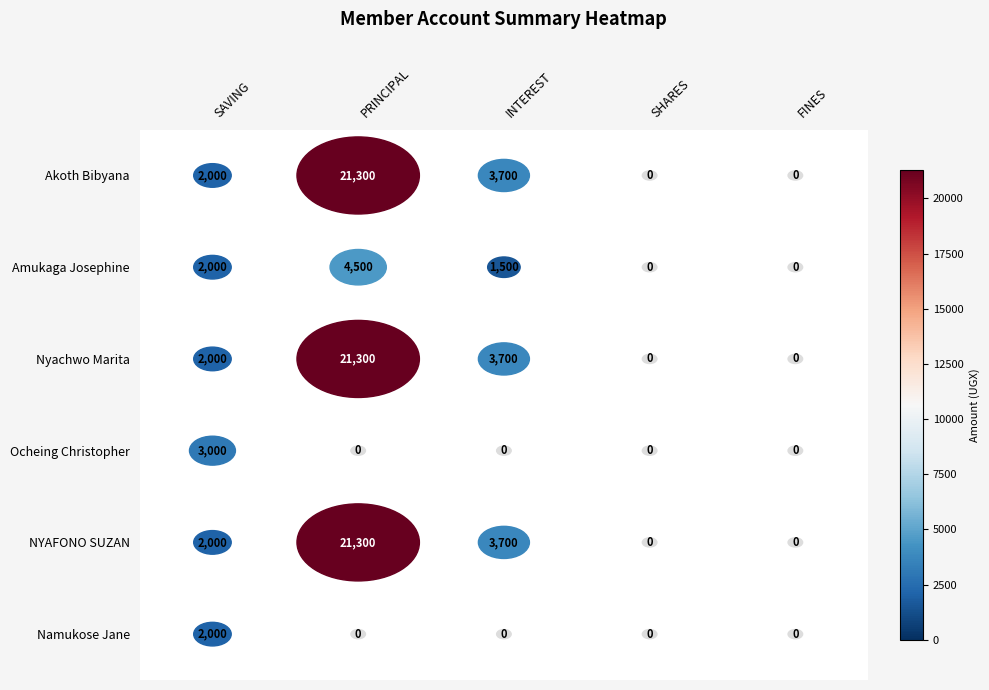

Reading left to right, transcribe all the data shown in this chart.

Akoth Bibyana: Akoth Bibyana=2000	Amukaga Josephine=21300	Nyachwo Marita=3700	Ocheing Christopher=0	NYAFONO SUZAN=0
Amukaga Josephine: Akoth Bibyana=2000	Amukaga Josephine=4500	Nyachwo Marita=1500	Ocheing Christopher=0	NYAFONO SUZAN=0
Nyachwo Marita: Akoth Bibyana=2000	Amukaga Josephine=21300	Nyachwo Marita=3700	Ocheing Christopher=0	NYAFONO SUZAN=0
Ocheing Christopher: Akoth Bibyana=3000	Amukaga Josephine=0	Nyachwo Marita=0	Ocheing Christopher=0	NYAFONO SUZAN=0
NYAFONO SUZAN: Akoth Bibyana=2000	Amukaga Josephine=21300	Nyachwo Marita=3700	Ocheing Christopher=0	NYAFONO SUZAN=0
Namukose Jane: Akoth Bibyana=2000	Amukaga Josephine=0	Nyachwo Marita=0	Ocheing Christopher=0	NYAFONO SUZAN=0